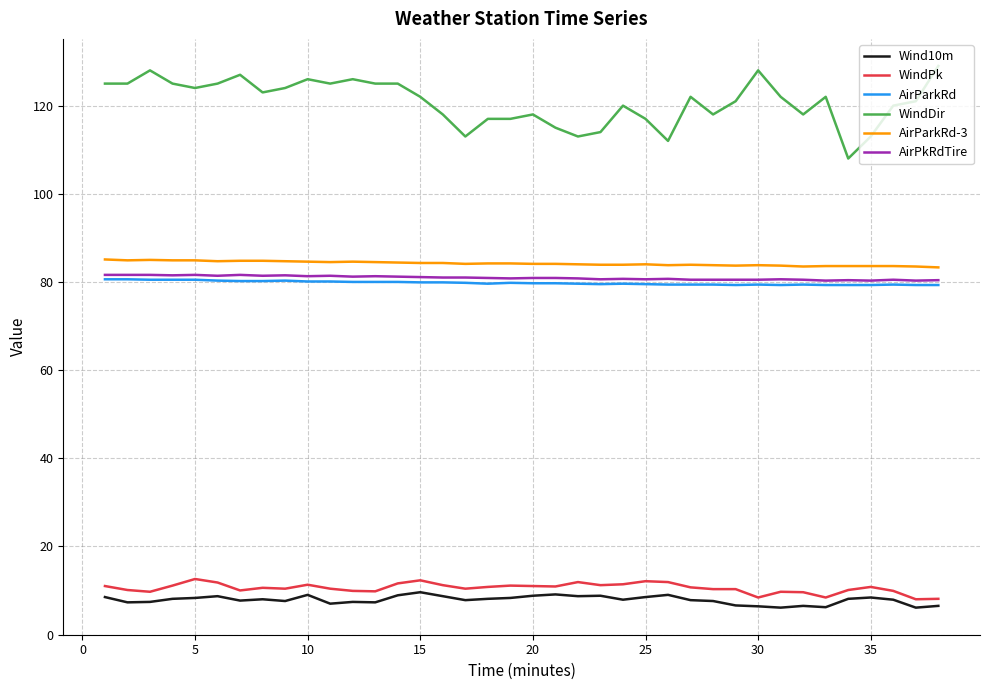

What is the difference between the maximum and minimum values in the WindDir series?

21.0